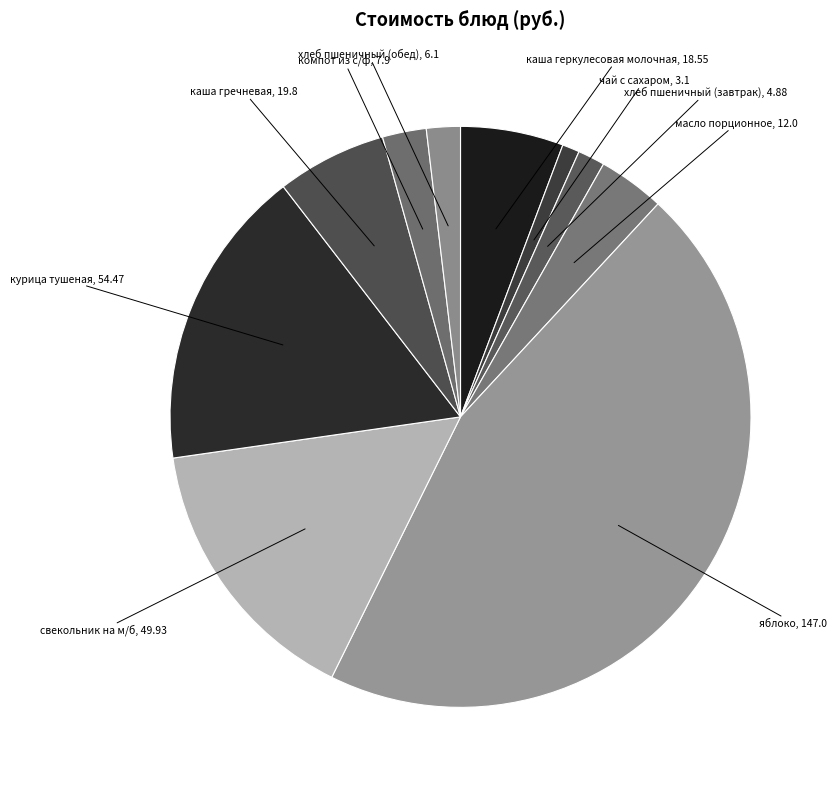

How many segments does this pie chart have?

10